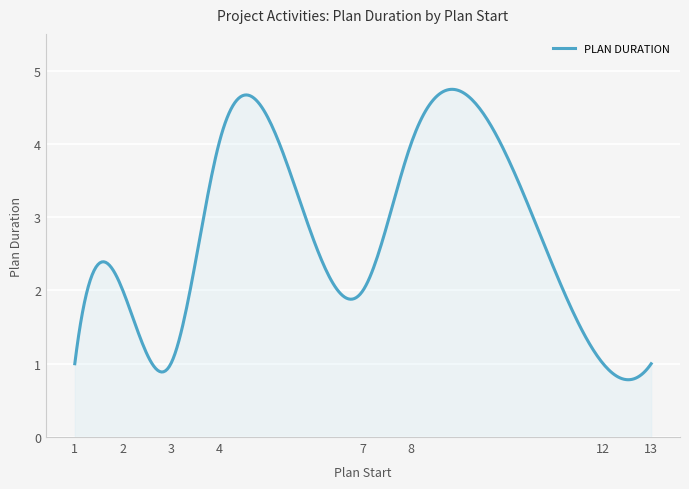

What is the difference between the maximum and minimum values?

4.0